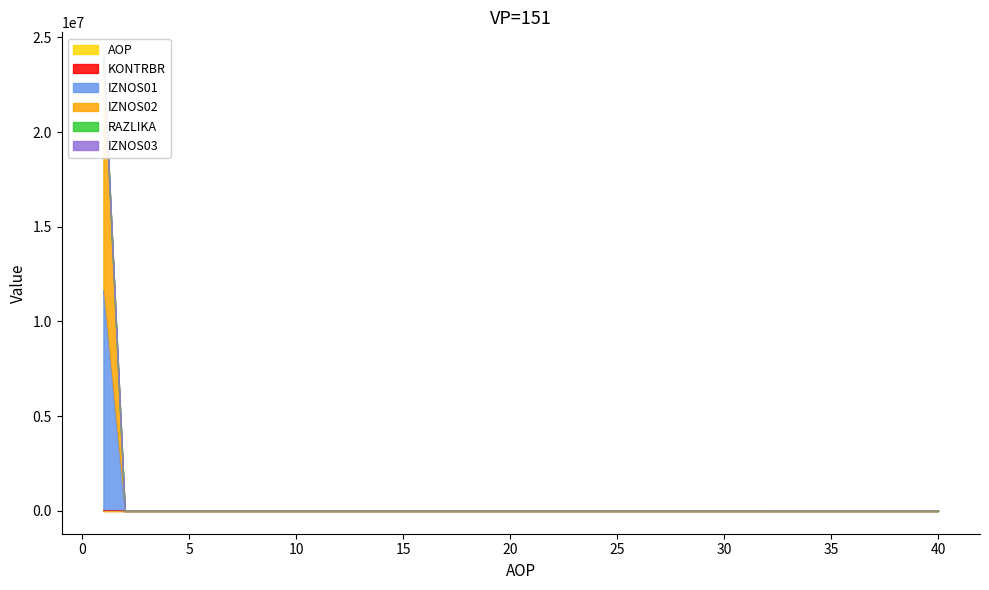

What is the difference between the second highest and minimum values in the RAZLIKA series?

38.0